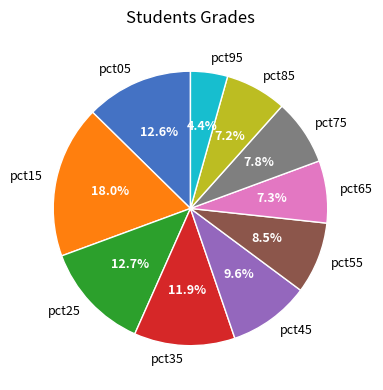

What percentage is the pct85 slice, to the nearest percent?

7%